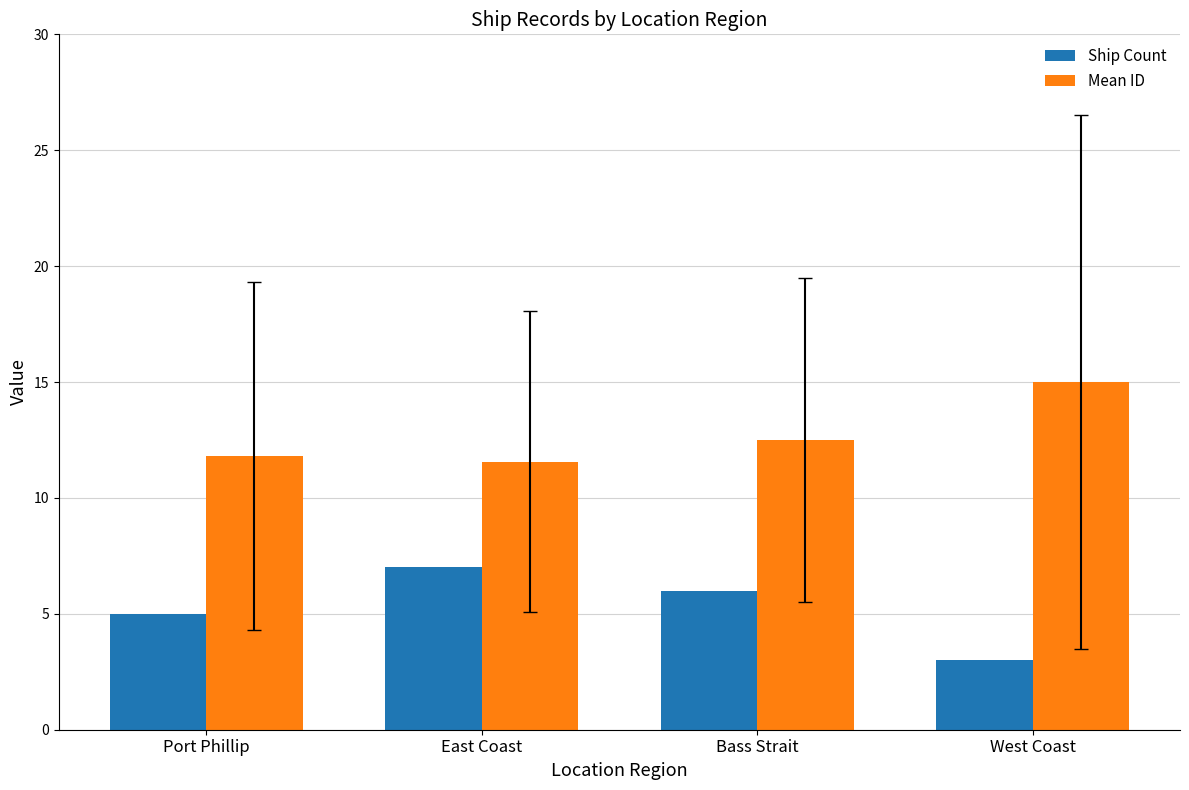

True or false: Mean ID has a value of 11.8 at Port Phillip.

True